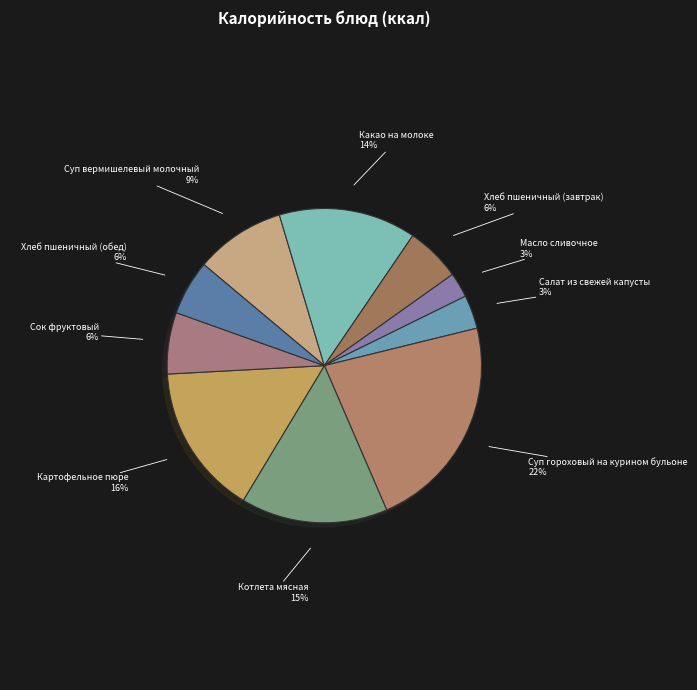

Is it true that Суп вермишелевый молочный is 4% of the pie?

False